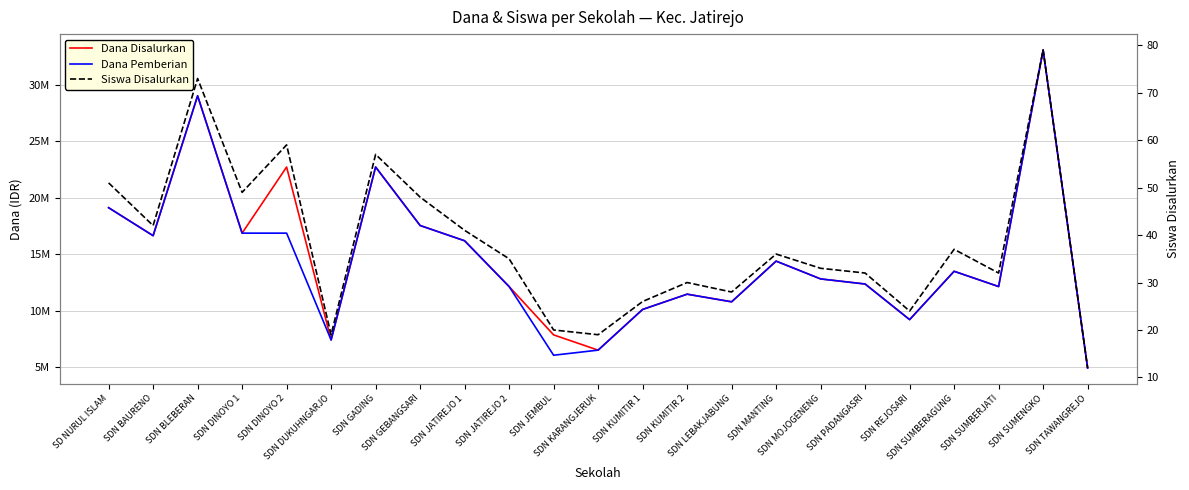

How many interior local valleys does the Dana Pemberian series have?

6